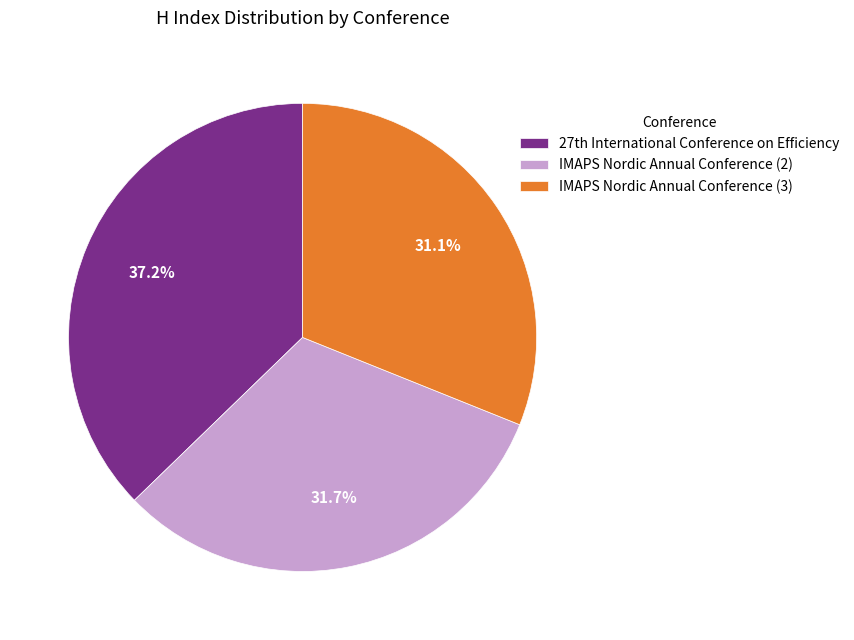

To the nearest percent, what is the difference between the largest and smallest slice percentages?

6%